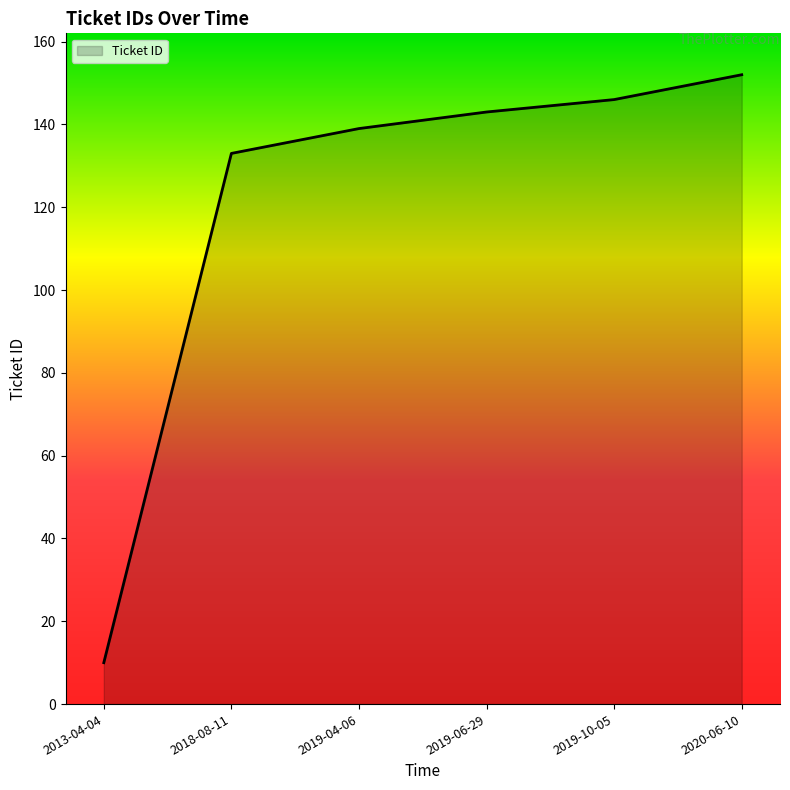

Rank the categories by value from highest to lowest.

2020-06-10, 2019-10-05, 2019-06-29, 2019-04-06, 2018-08-11, 2013-04-04